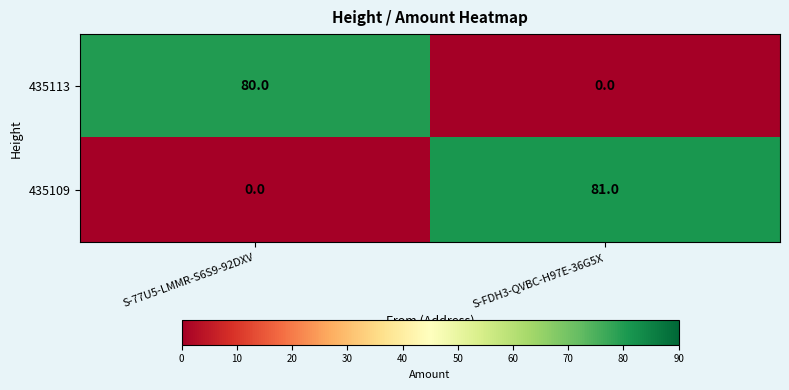

How many categories are shown in the chart?

2